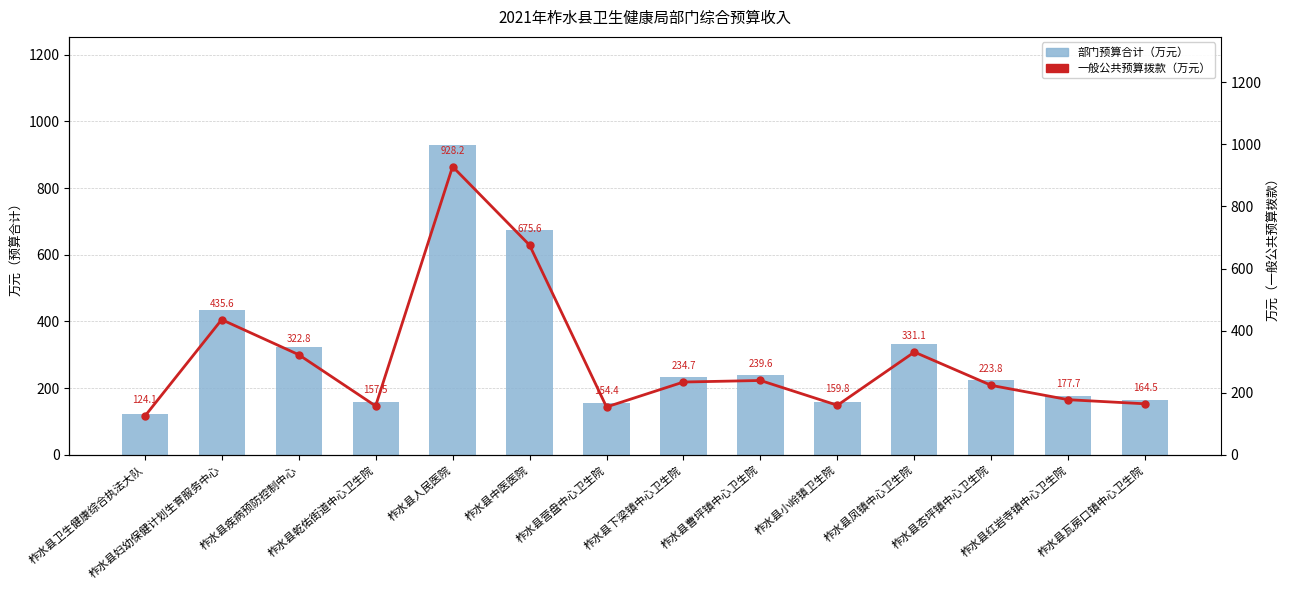

What is the minimum value shown in the chart?

124.1